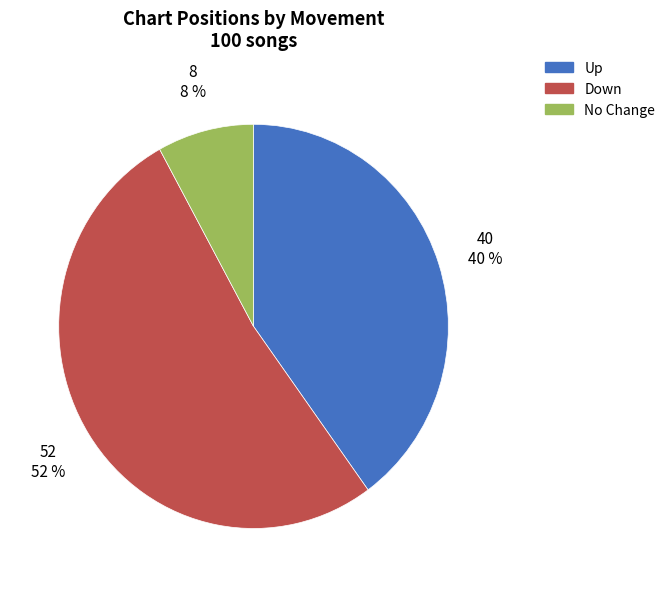

How many segments does this pie chart have?

3